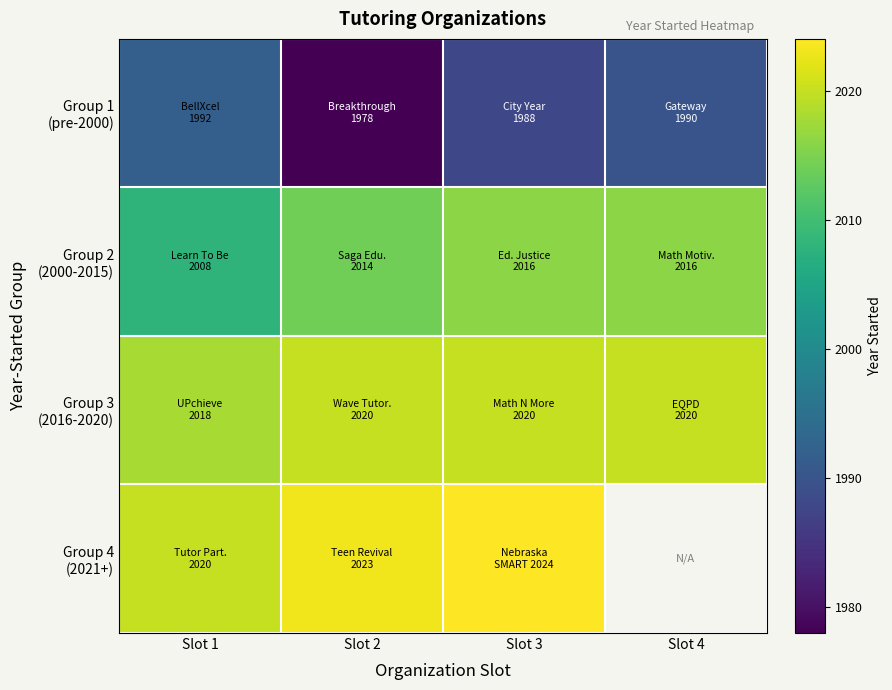

Which label corresponds to the largest value in the chart?

Slot 3